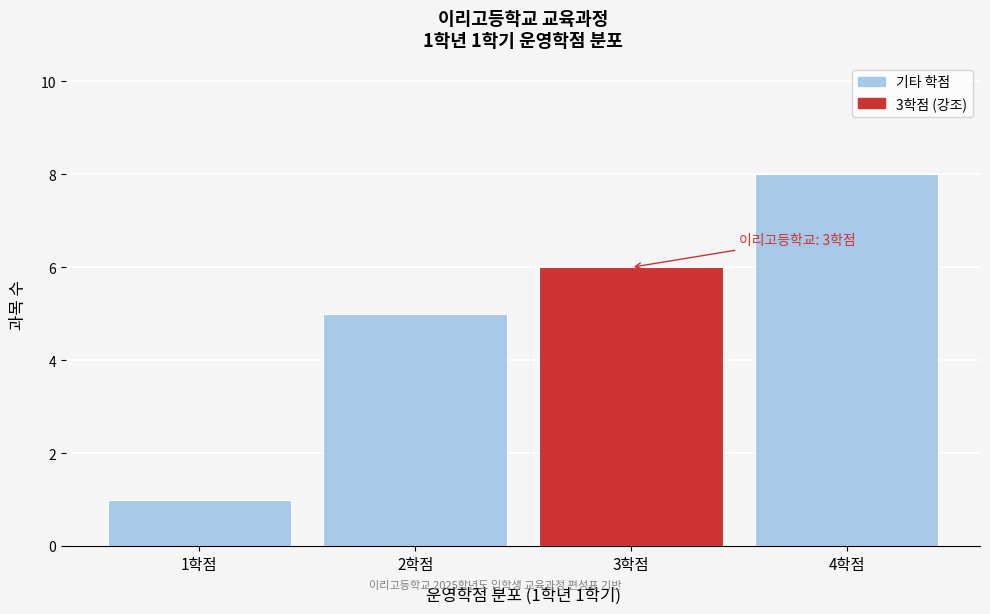

Reading left to right, transcribe all the data shown in this chart.

1학점=1	2학점=5	3학점=6	4학점=8